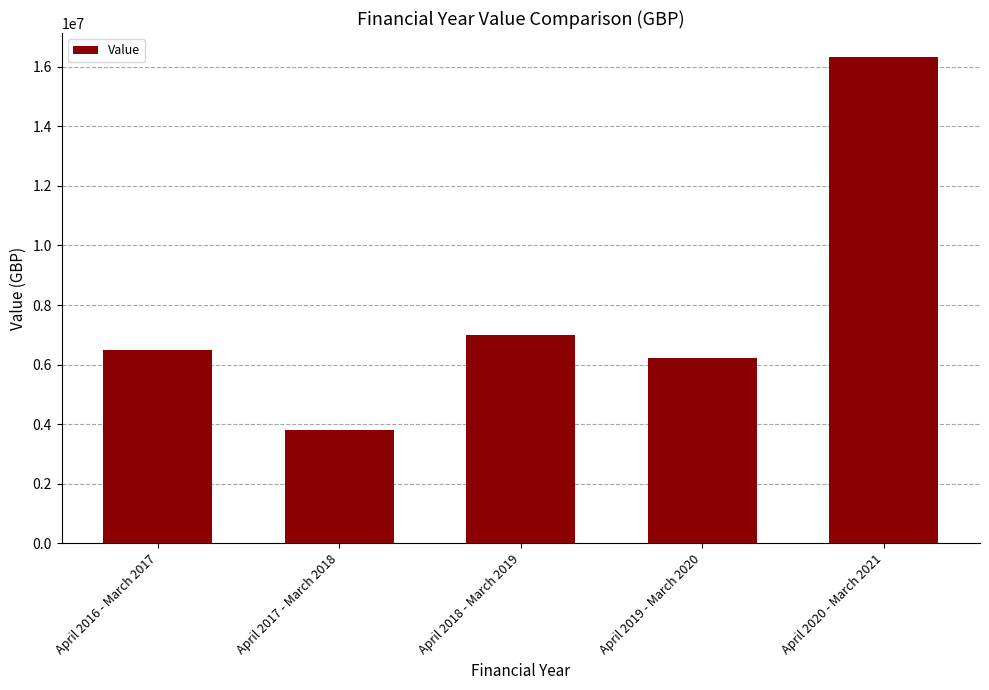

What is the ratio of the value at April 2019 - March 2020 to the value at April 2016 - March 2017?

1.0